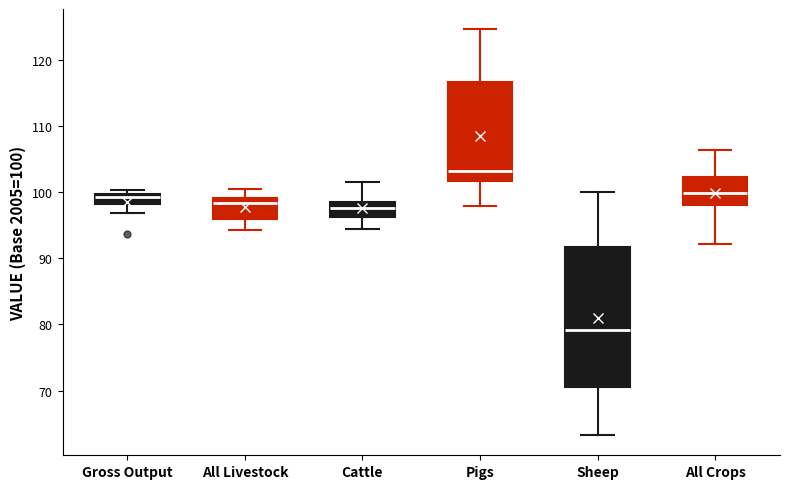

Where does the upper whisker of the box for Cattle end on the y-axis? The values are not printed on the chart, so give them approximately, as read against the axis.

102